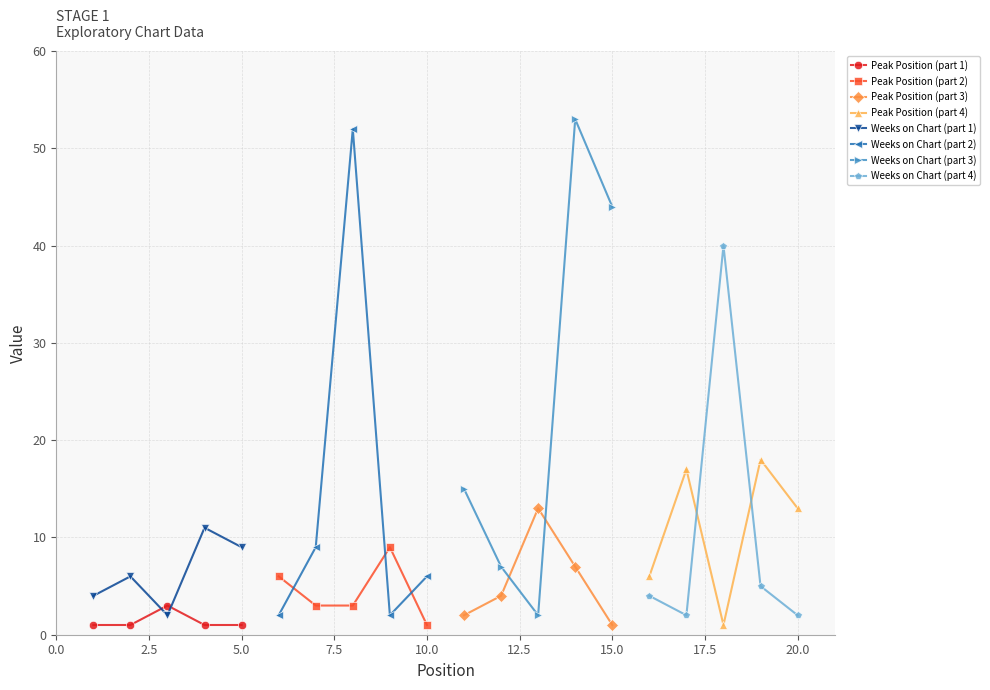

True or false: Peak Position and Weeks on Chart intersect in this chart.

True